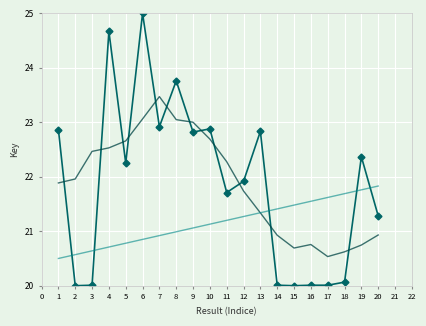

What is the maximum value shown in the chart?

25.0